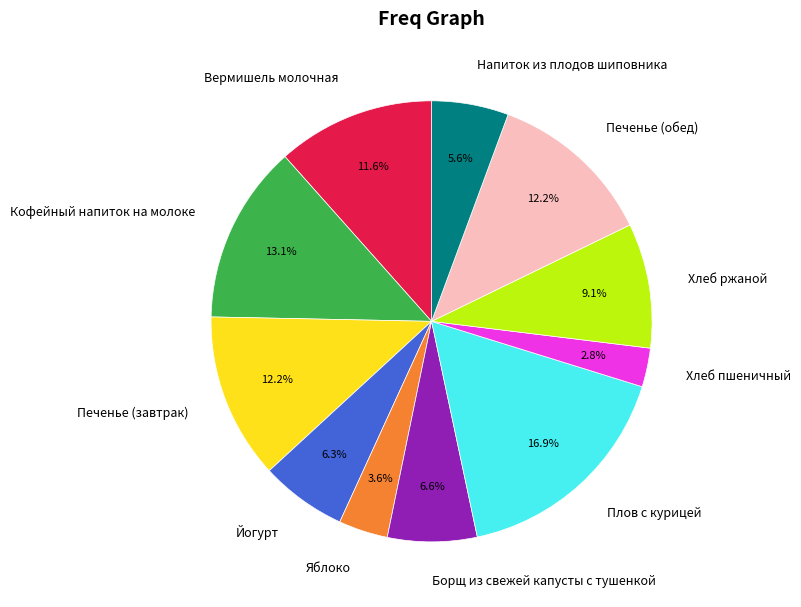

Does Йогурт account for over 50% of the chart?

No